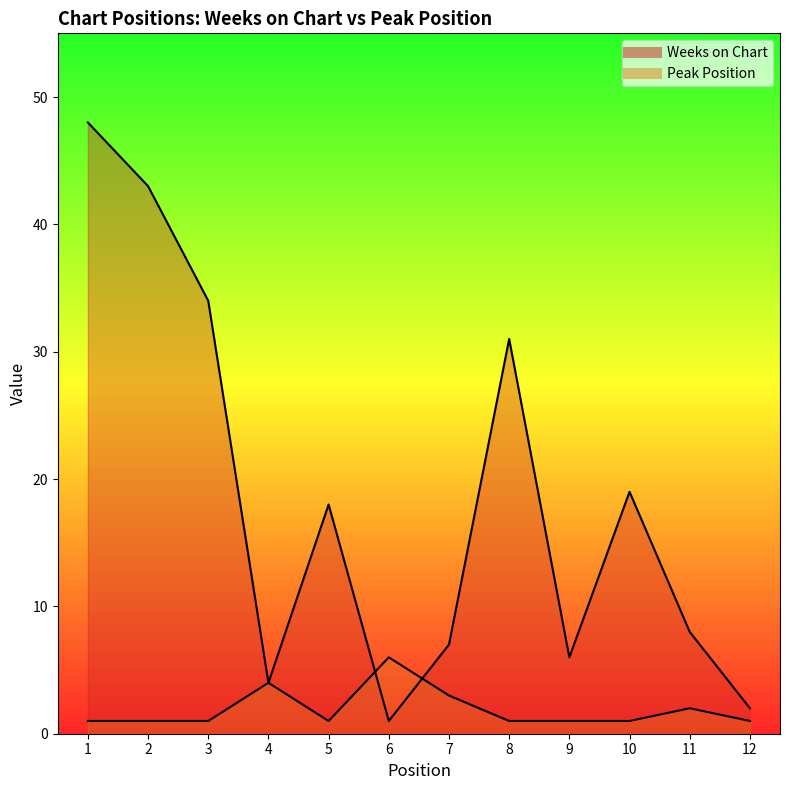

Where is Weeks on Chart nearest to the value 24?

10